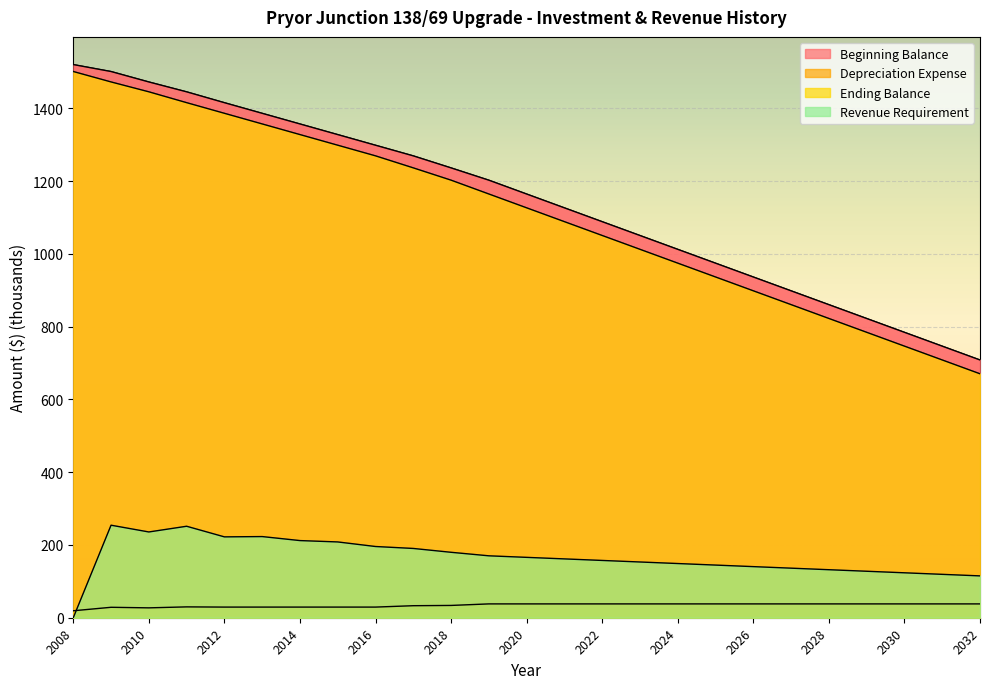

True or false: Ending Balance and Revenue Requirement intersect in this chart.

False